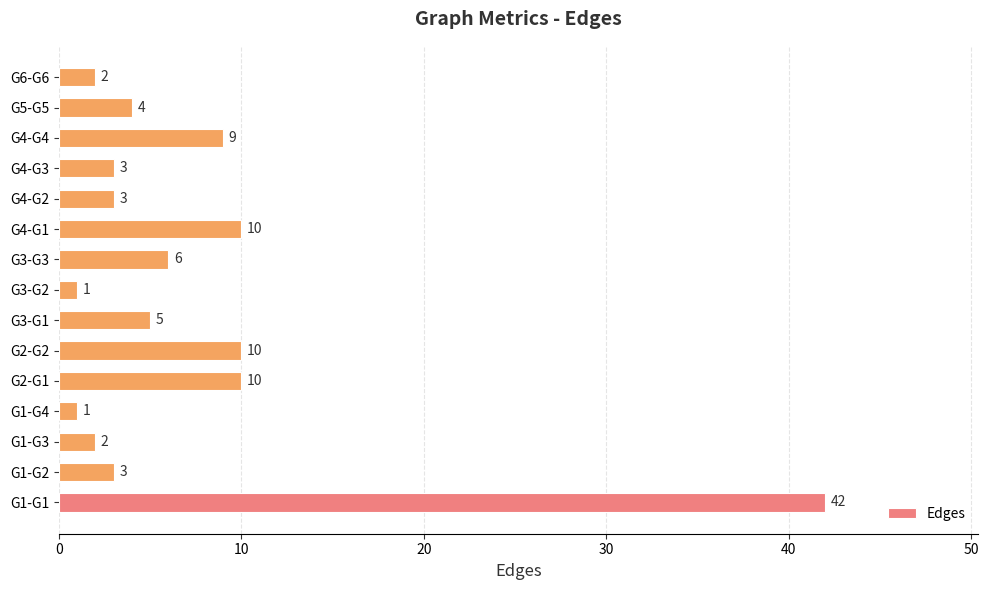

Approximately how many times larger is the value at G4-G1 compared to G3-G2?

10.0